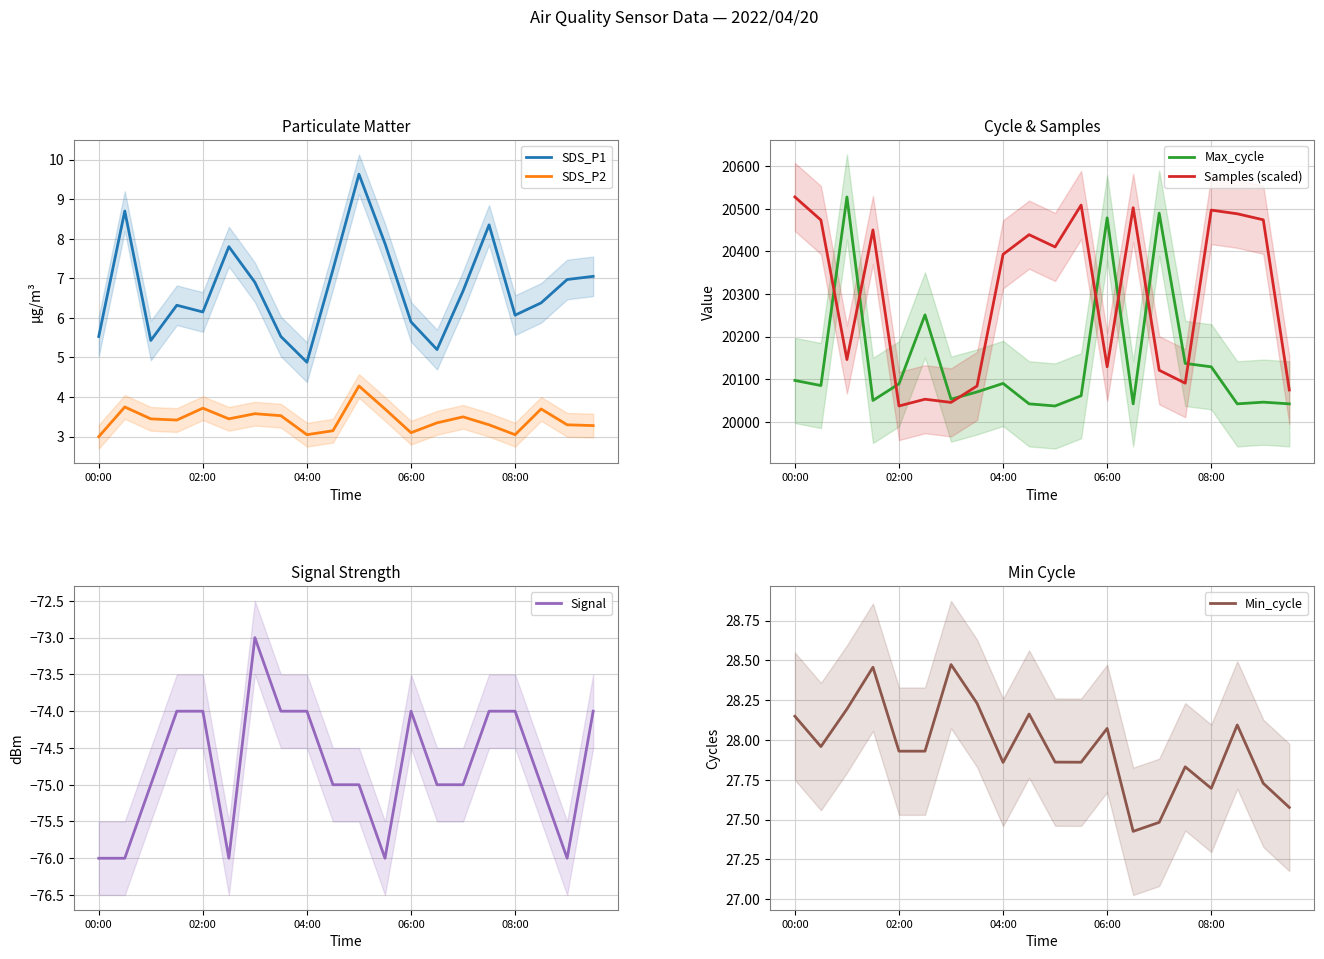

The SDS_P2 series shows 1.7 at 02:00. True or false?

False